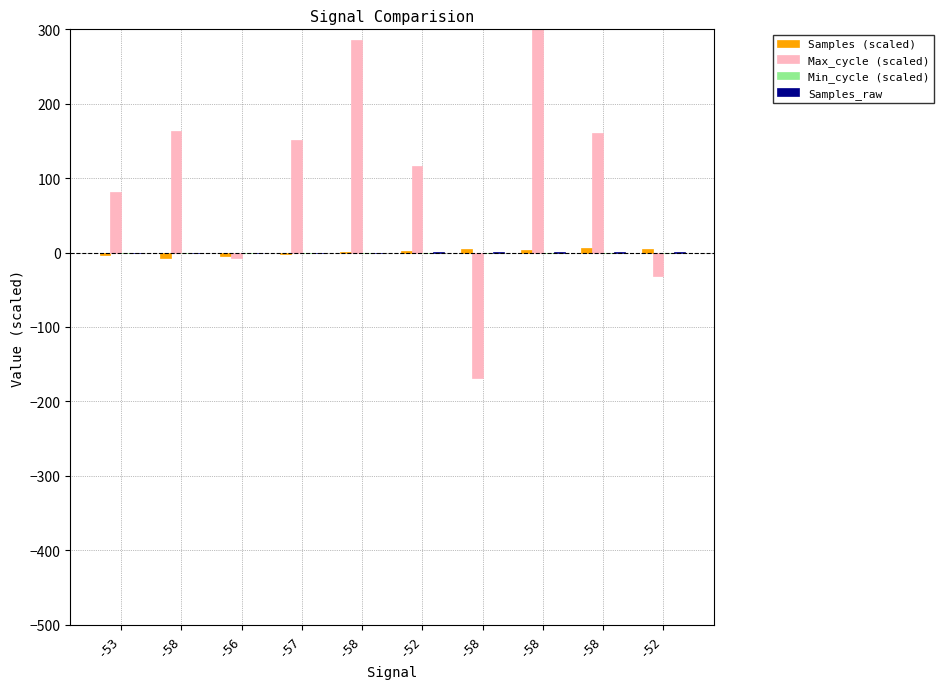

The Samples_raw series shows 0.5 at -52. True or false?

True